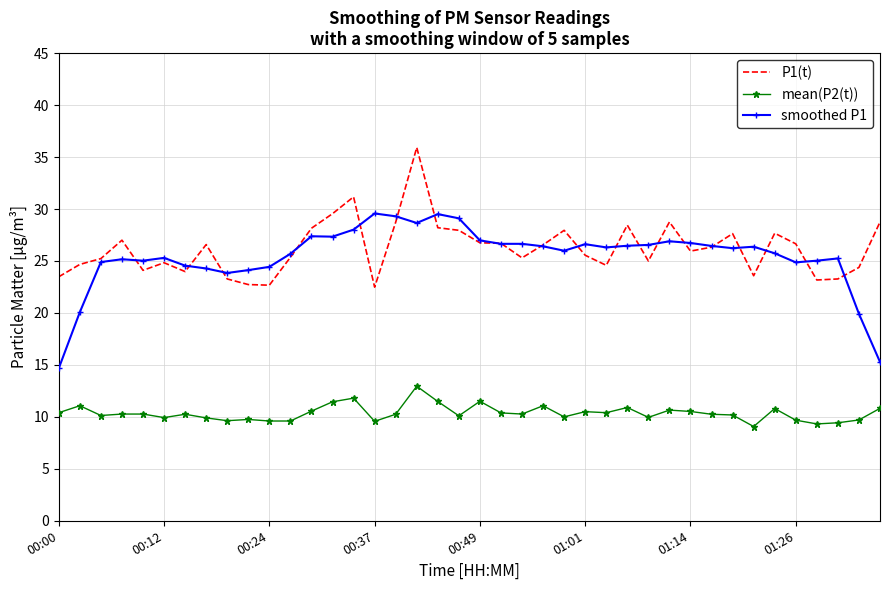

What is the smallest value displayed?

9.1